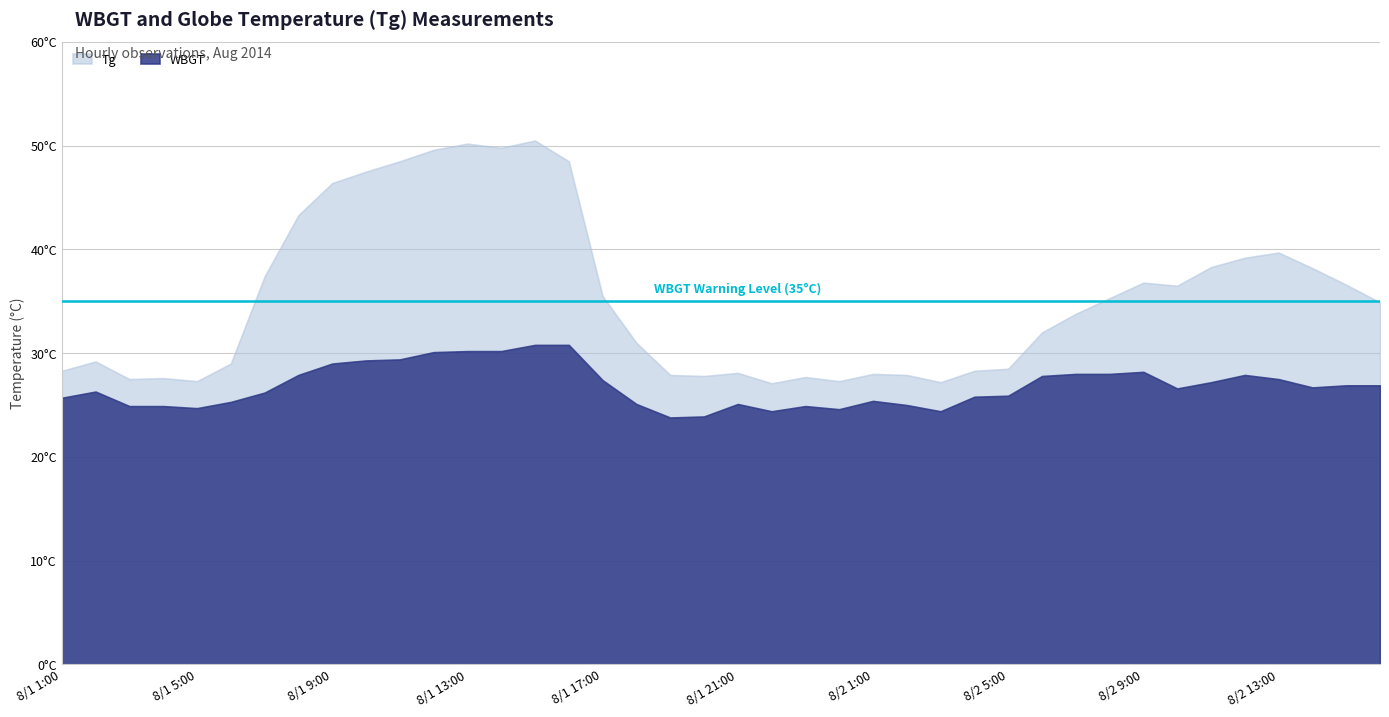

What are all the series names shown in the legend?

Tg, WBGT